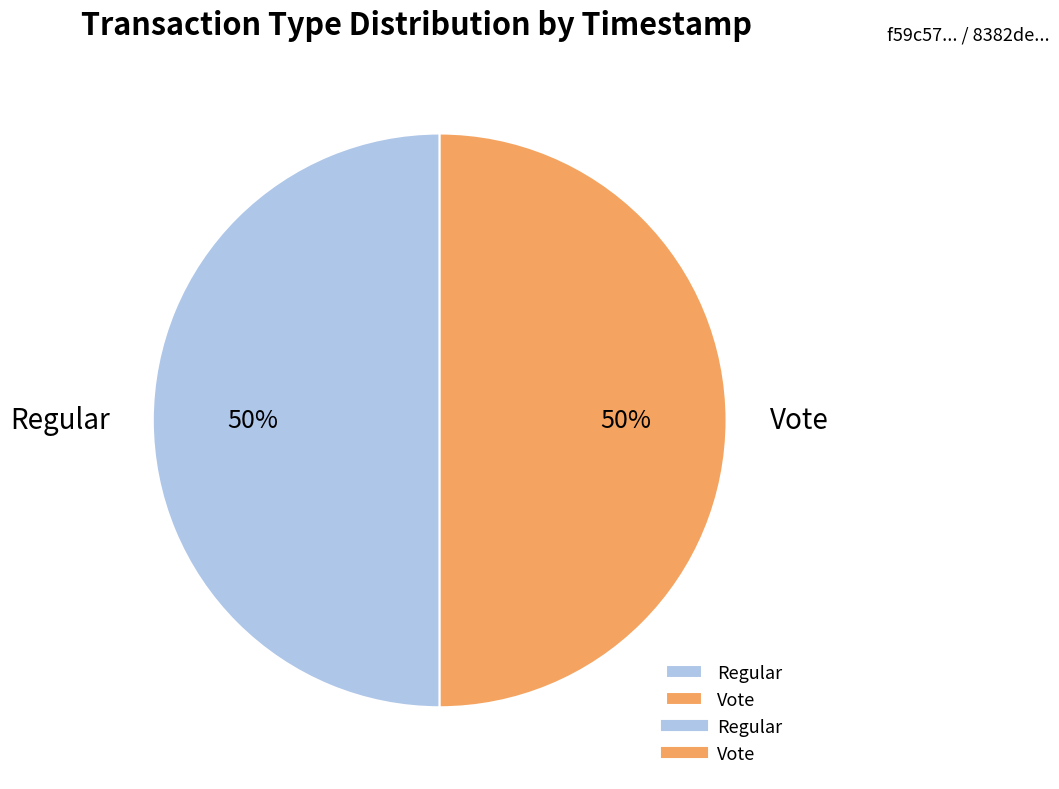

To the nearest percent, what portion does Vote represent?

50%